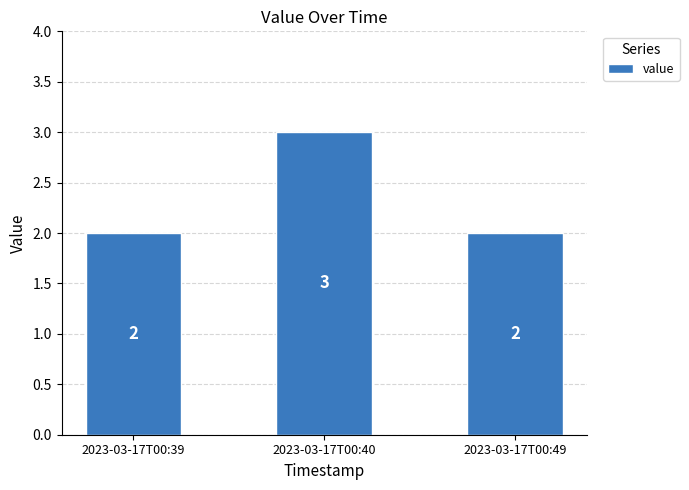

How many series are shown in this chart?

1